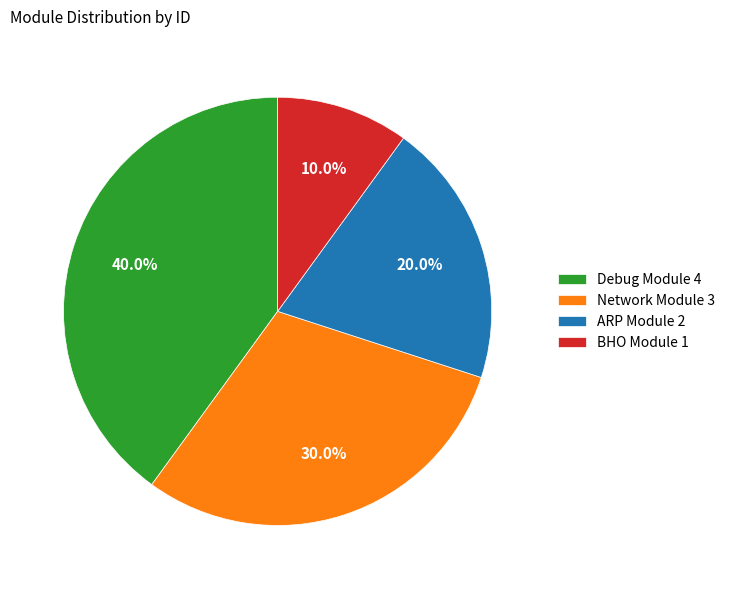

To the nearest percent, what is the difference between the ARP Module and Debug Module slice percentages?

20%